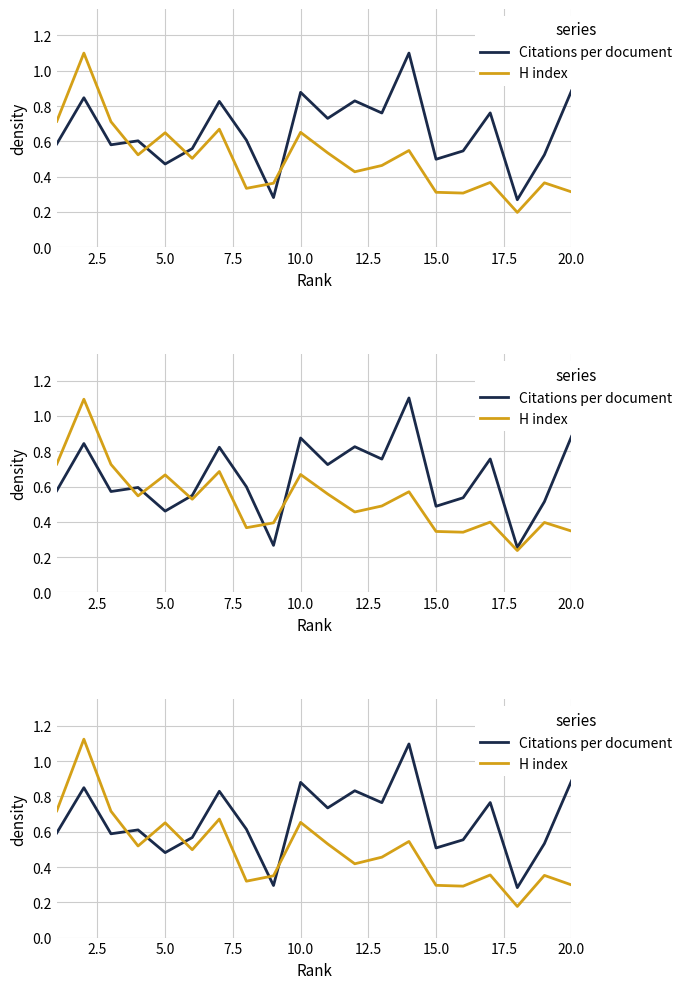

How many data points does each series have?

20